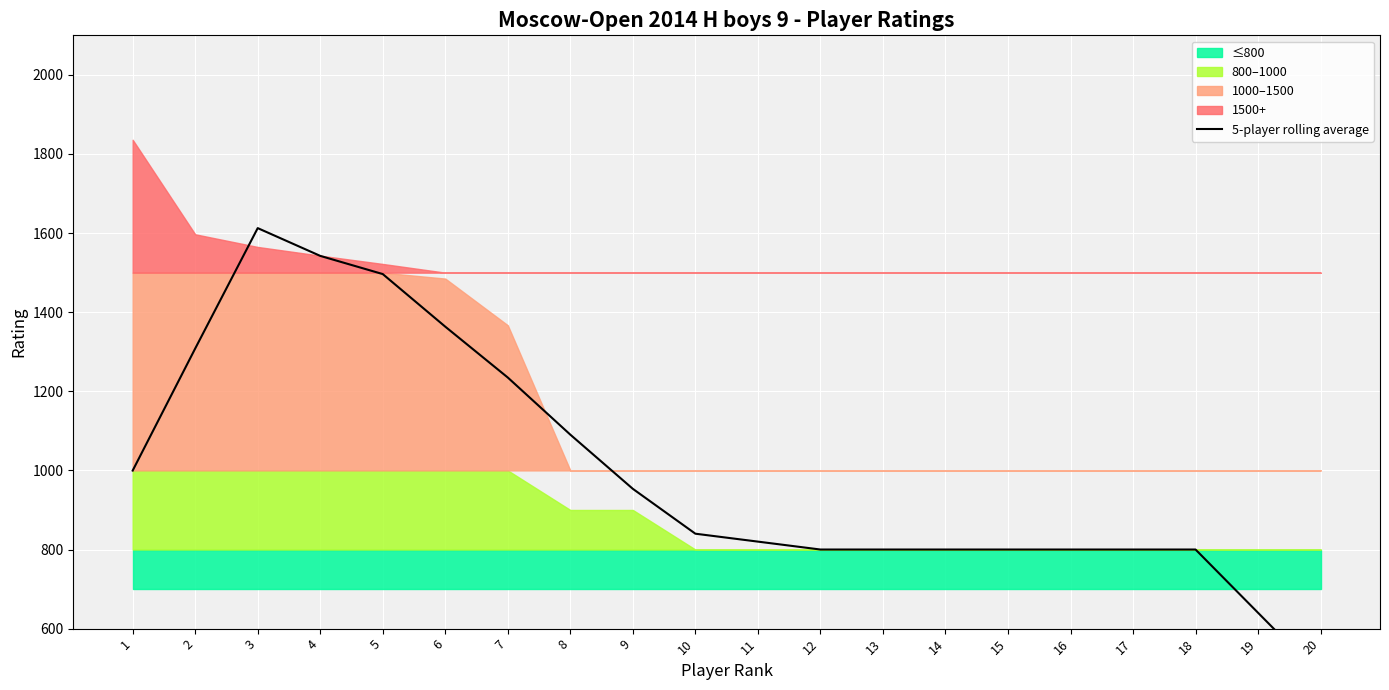

Reading left to right, what are all the values shown in this chart?

1=999.6	2=1308.2	3=1612.6	4=1542.4	5=1496.4	6=1363.4	7=1234.8	8=1090.4	9=953.4	10=840.0	11=820.0	12=800.0	13=800.0	14=800.0	15=800.0	16=800.0	17=800.0	18=800.0	19=640.0	20=480.0